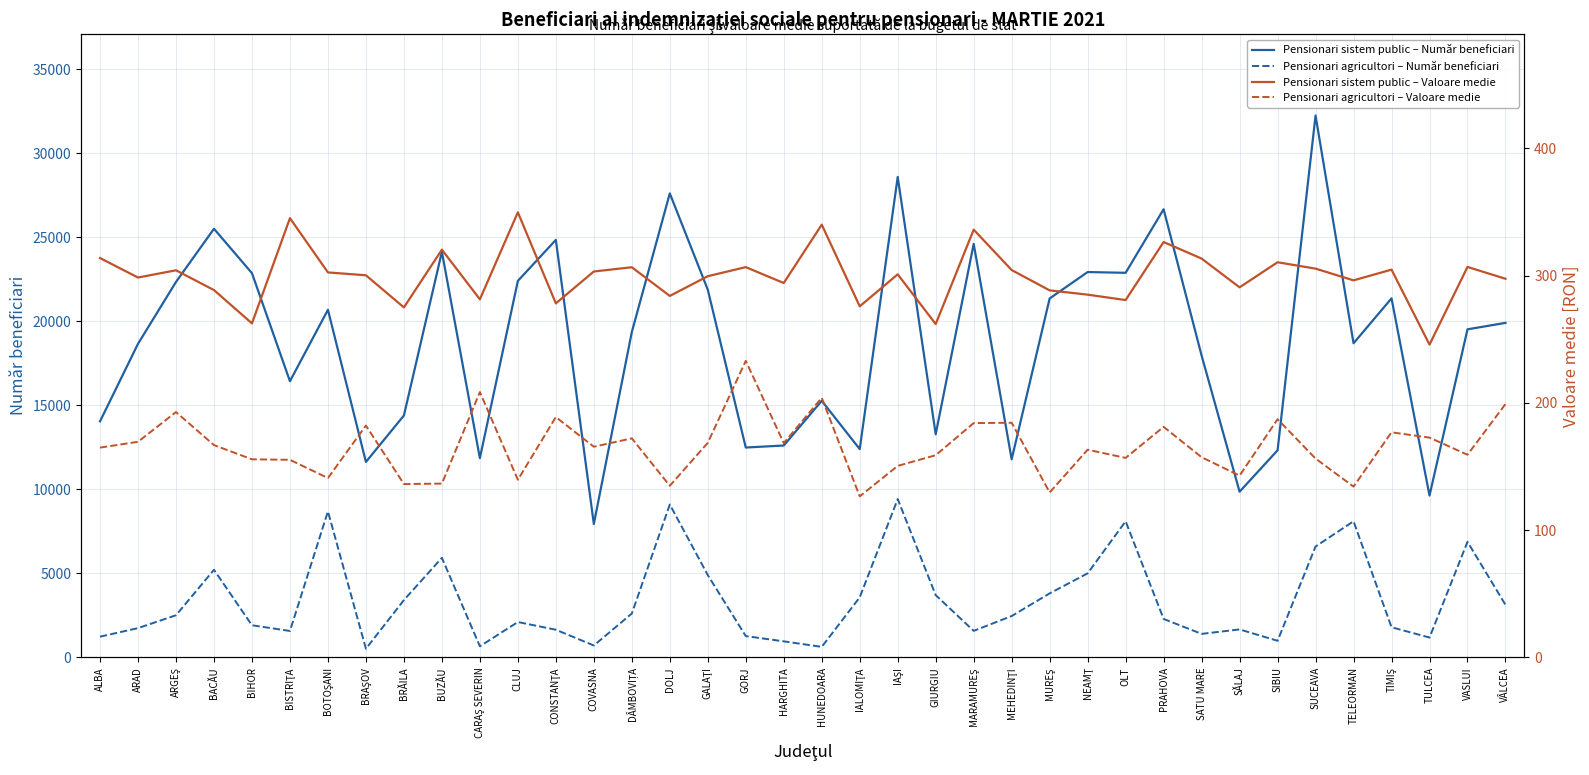

What are all the series names shown in the legend?

Pensionari sistem public – Număr beneficiari, Pensionari agricultori – Număr beneficiari, Pensionari sistem public – Valoare medie, Pensionari agricultori – Valoare medie